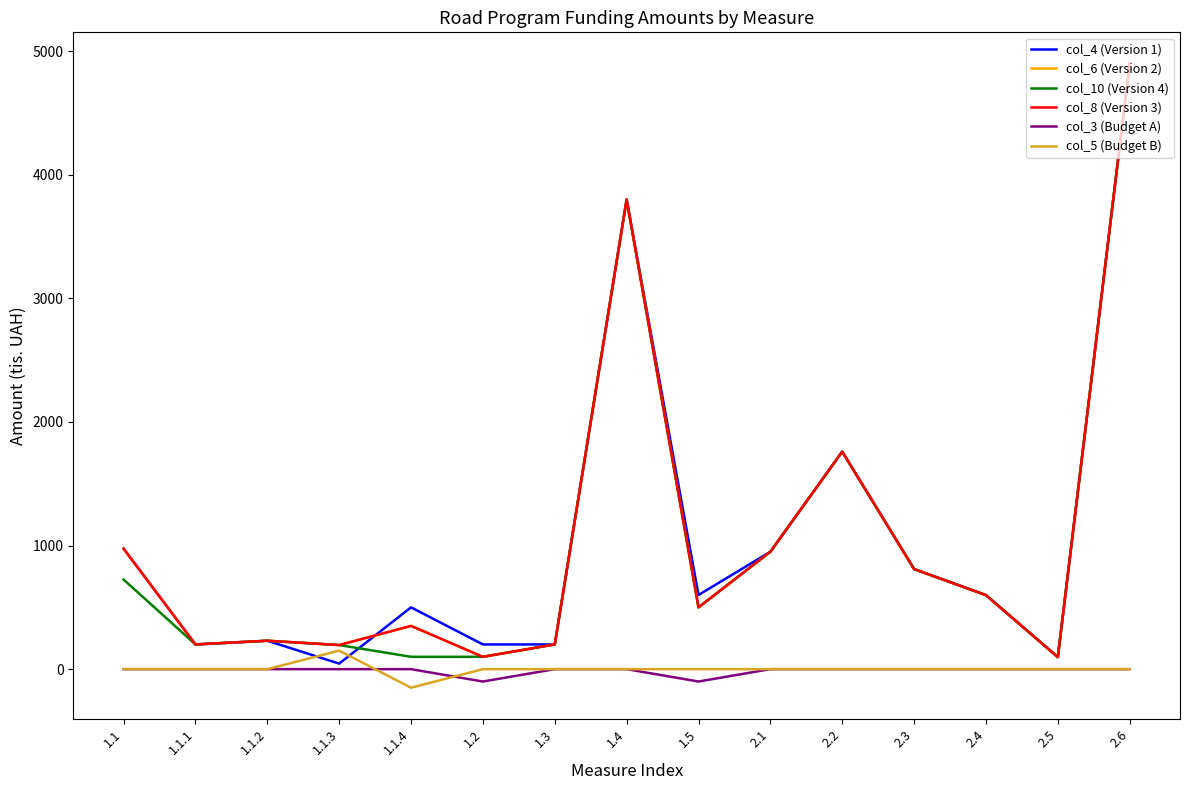

Where is the first local maximum for col_4 (Version 1)?

1.1.2